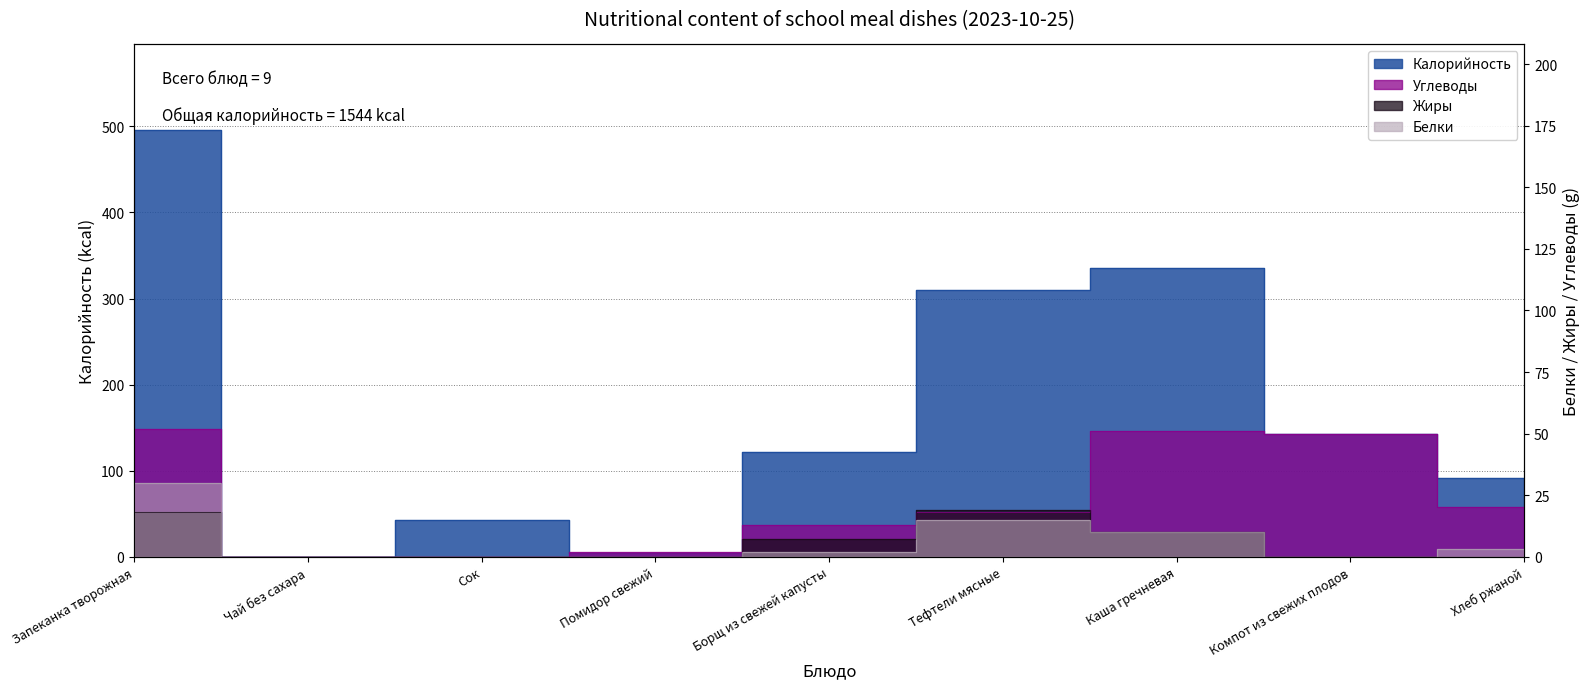

Which category has the highest value in the Калорийность series?

Запеканка творожная